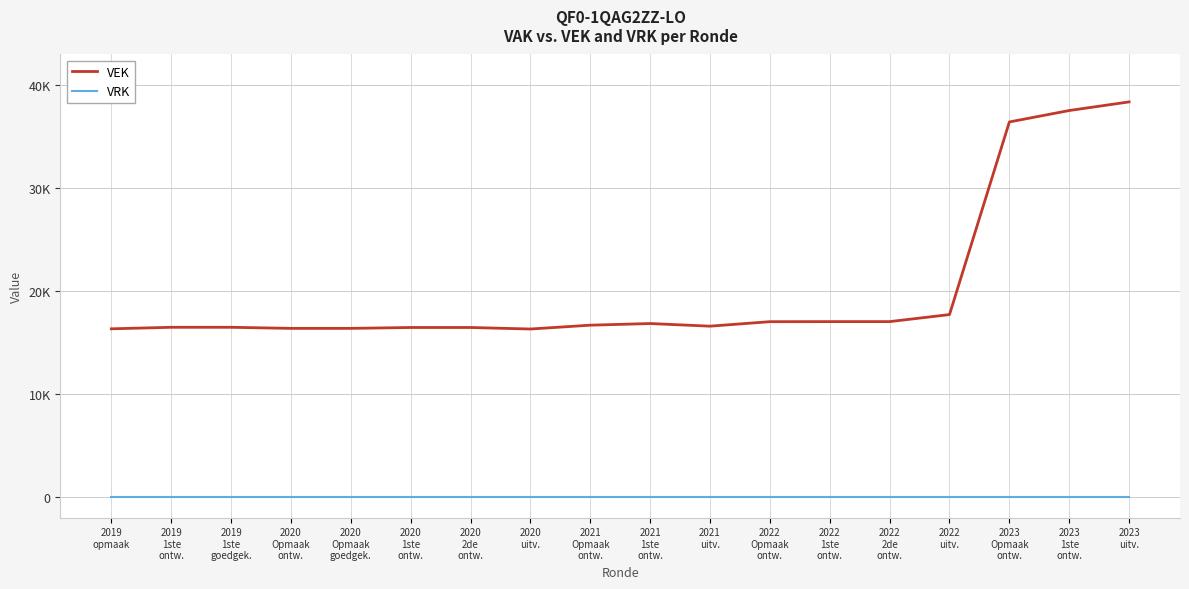

What is the maximum value shown in the chart?

38406